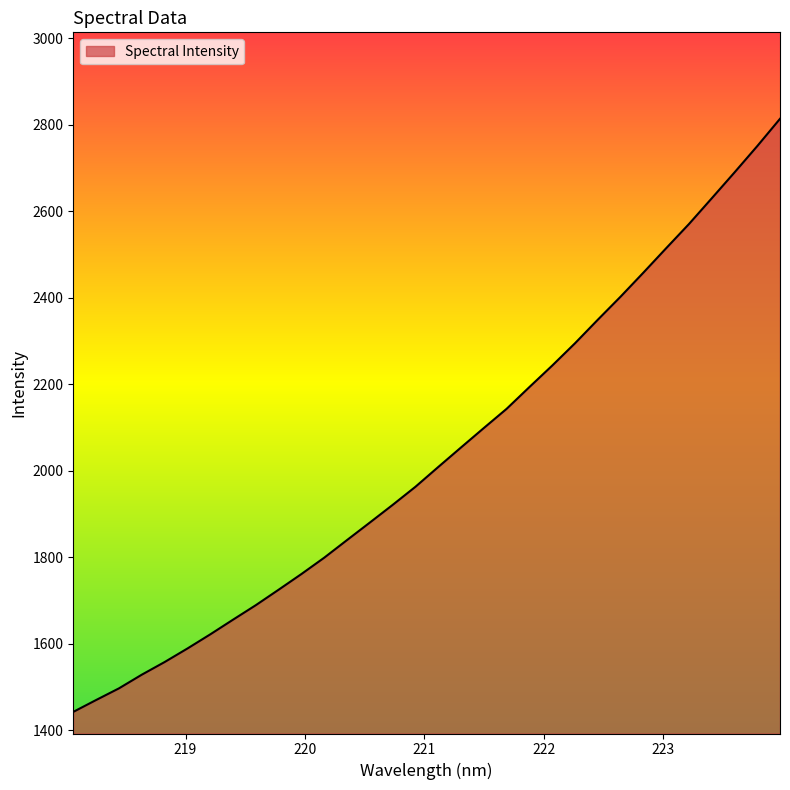

What is the difference between the maximum and minimum values?

1371.9